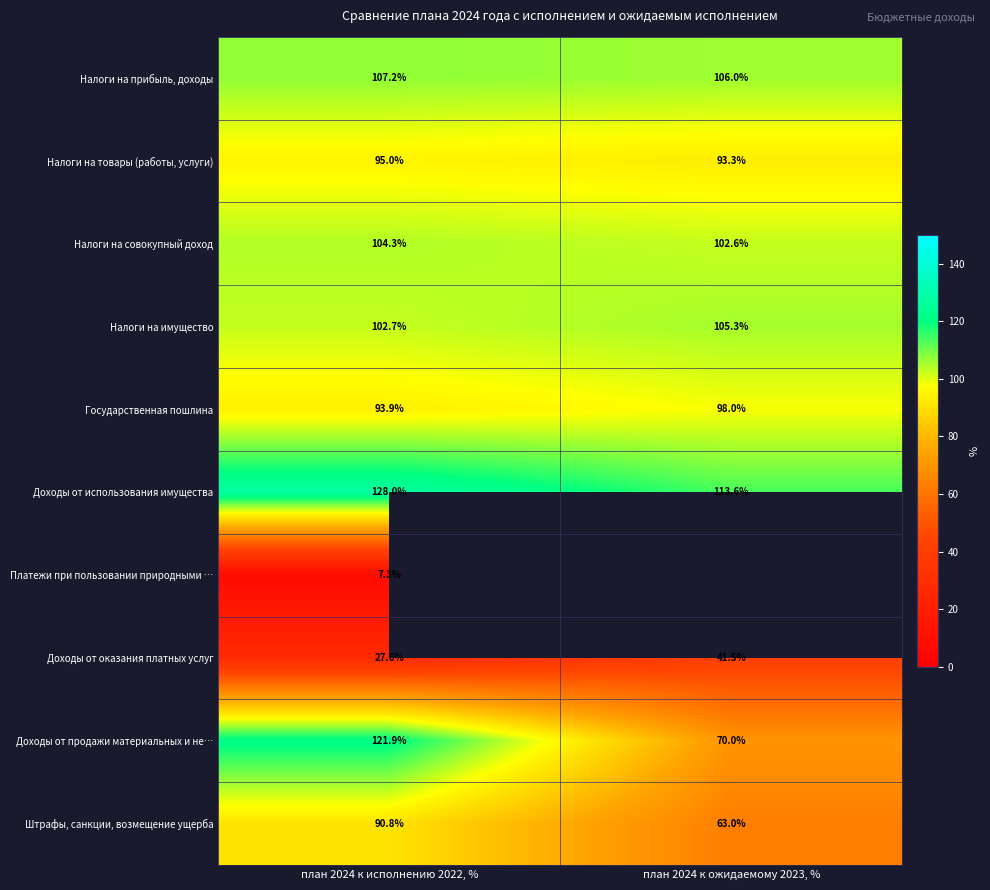

What is the difference between the maximum and minimum values in the Доходы от продажи материальных и не… series?

51.9